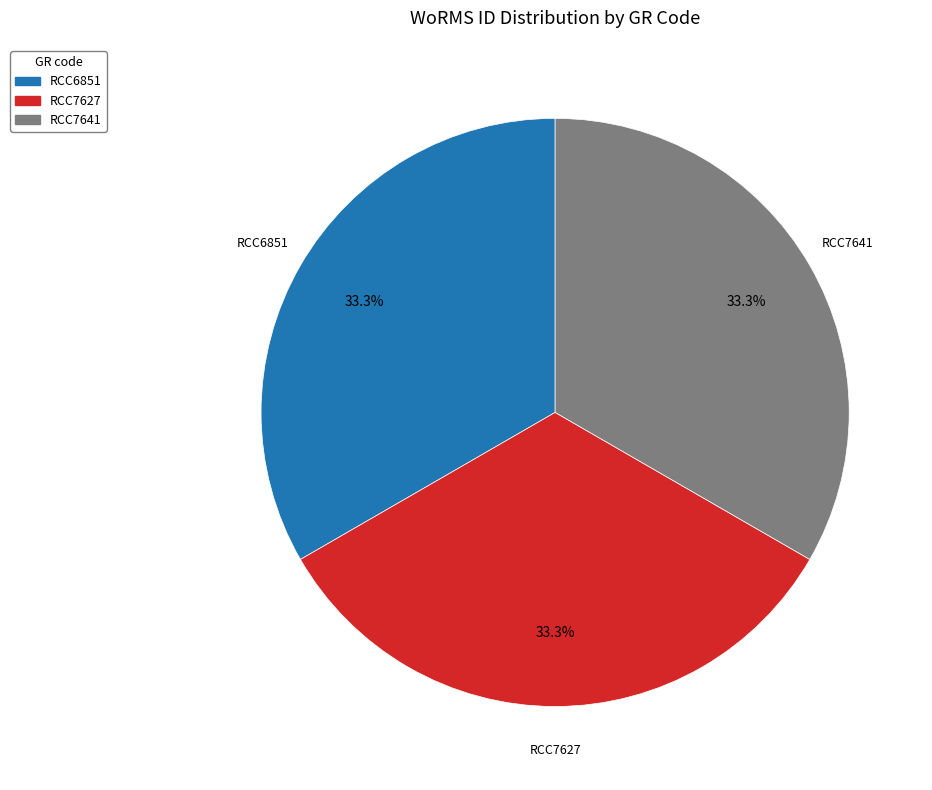

What is the total percentage of RCC7641 and RCC7627?

66.7%